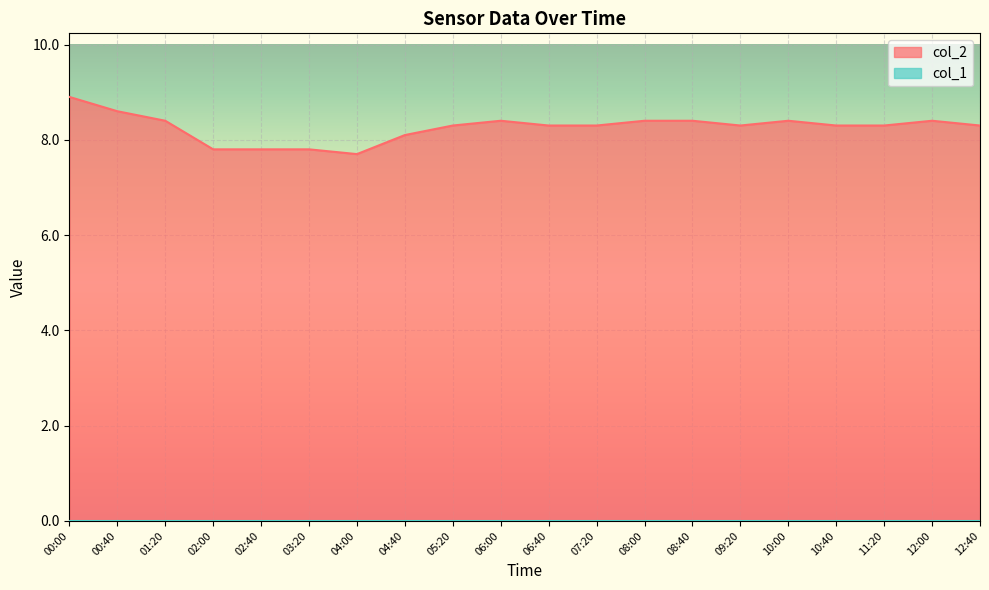

What is the maximum value shown in the chart?

8.9